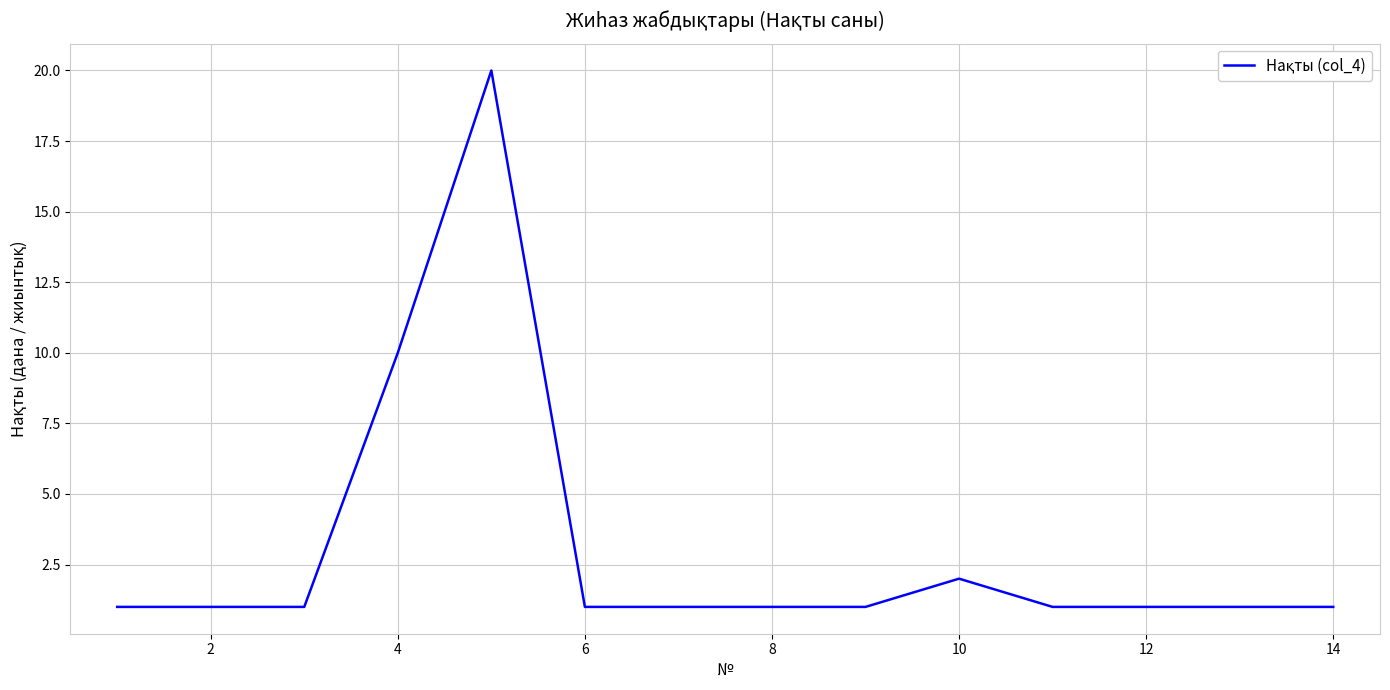

What is the difference between the maximum and minimum values?

19